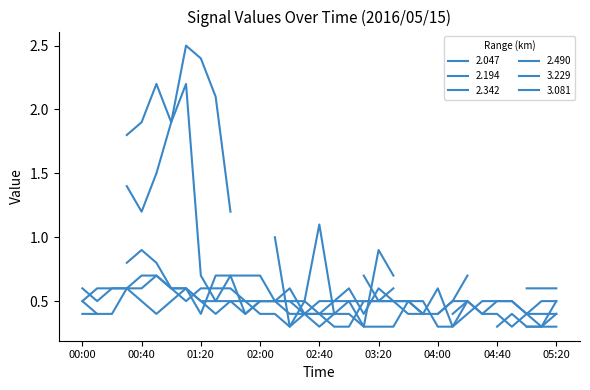

What is the value of the 2.490 point at the 28th from the left?

0.4